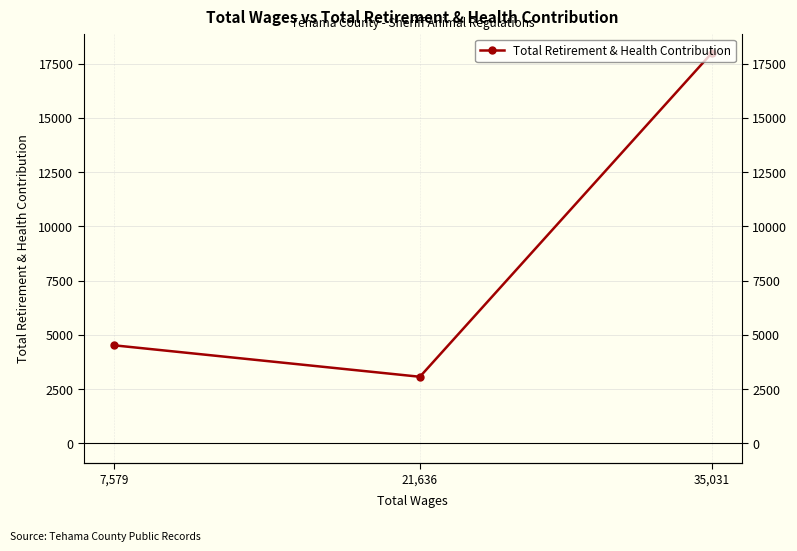

How many categories are shown in the chart?

3